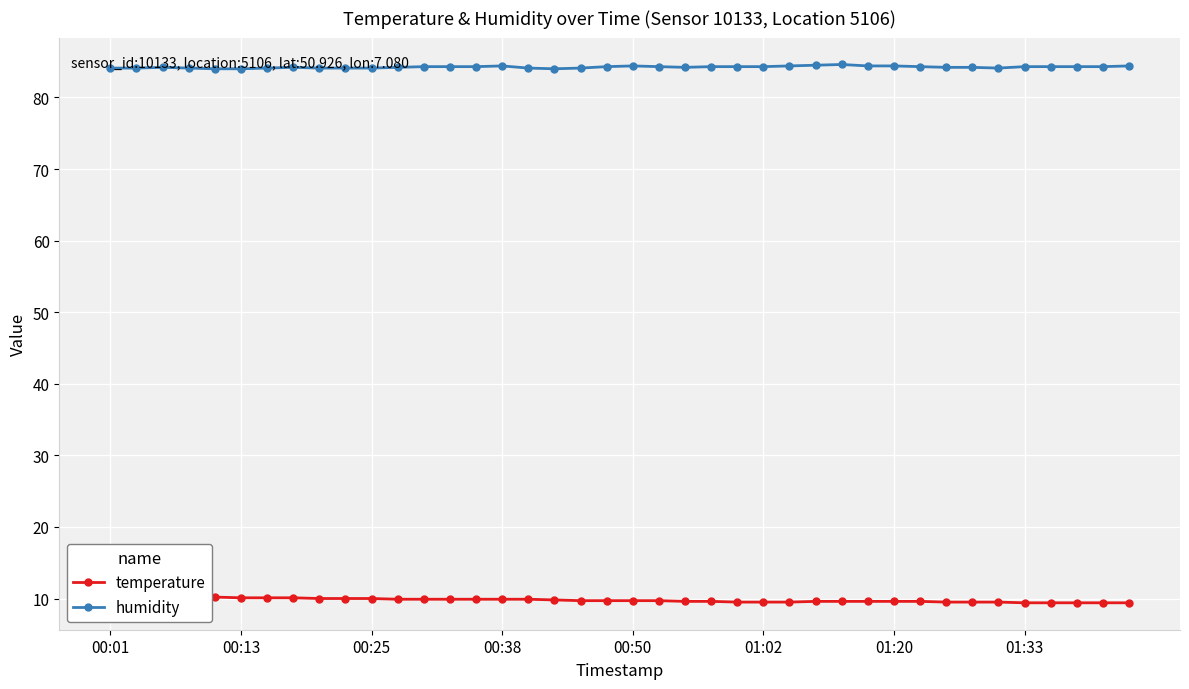

True or false: temperature and humidity cross at least once.

False